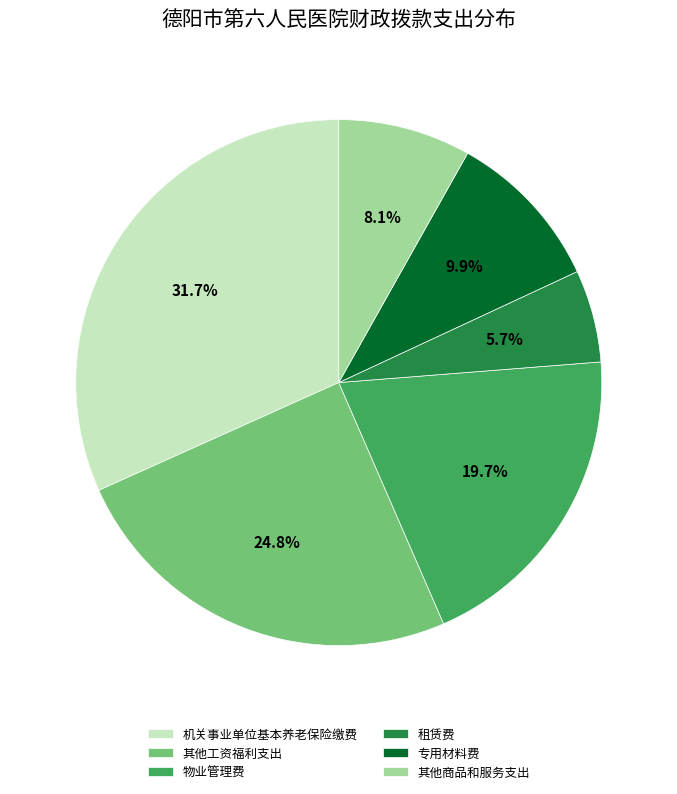

Which slice is the largest?

机关事业单位基本养老保险缴费